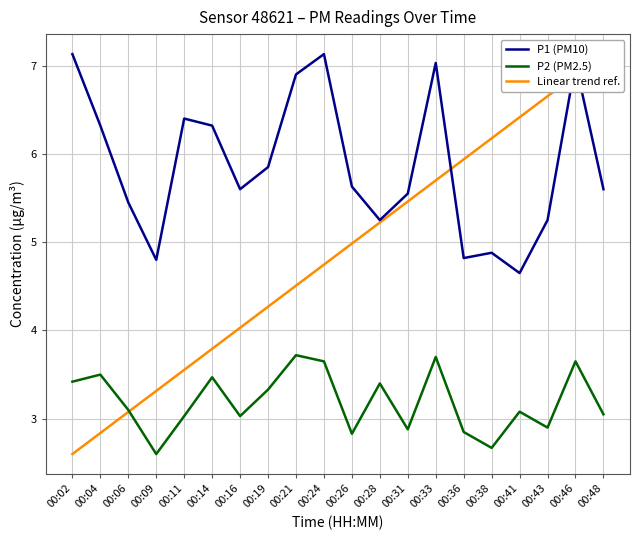

The value of P1 (PM10) at 00:36 is 7.7. True or false?

False